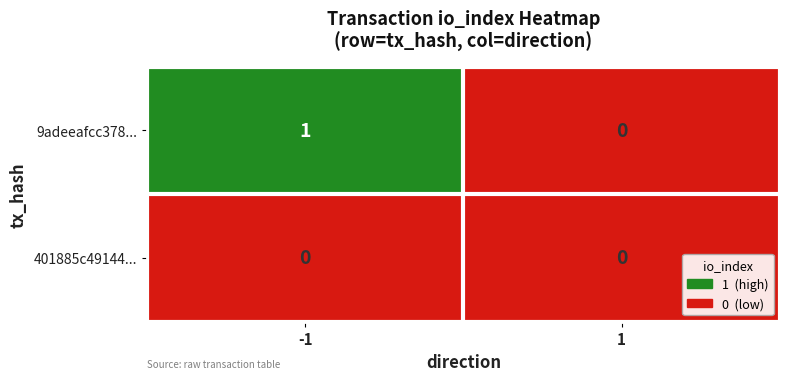

At -1, list the series in order from smallest to largest.

401885c49144..., 9adeeafcc378...